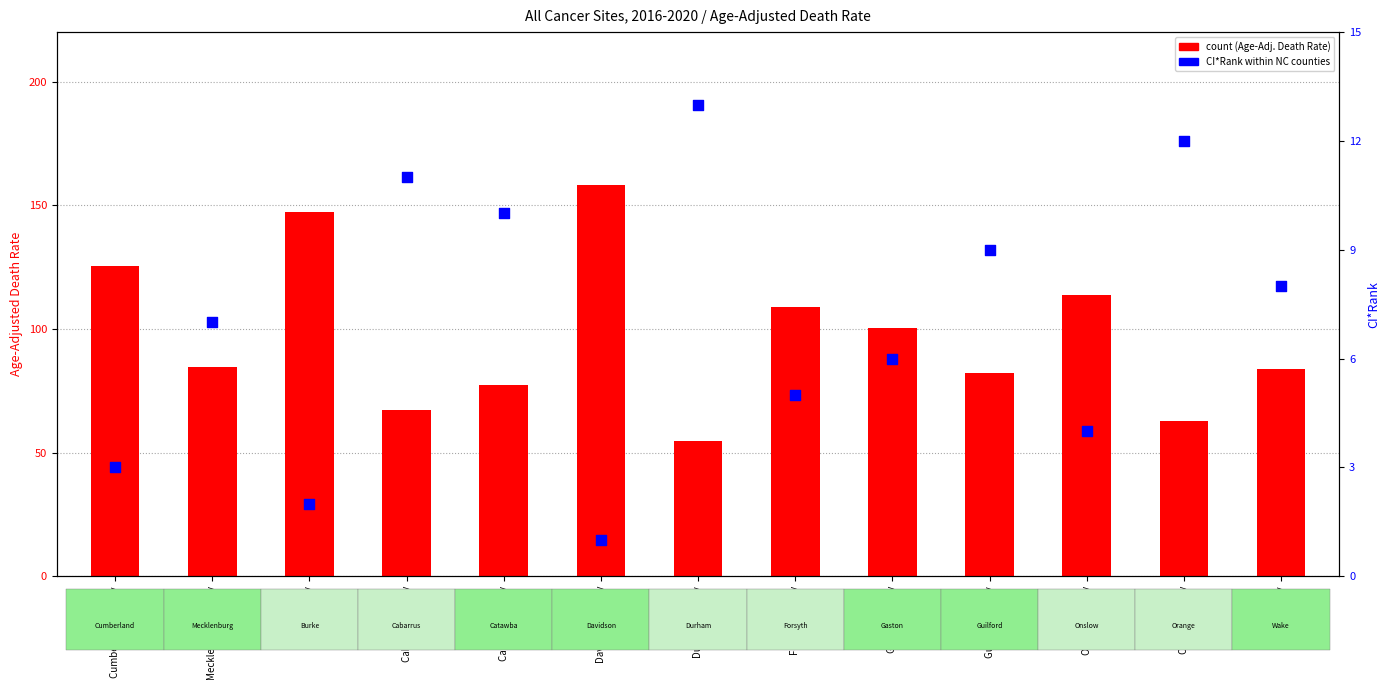

Is the value of count at Catawba County greater than the value of CI*Rank at Onslow County?

Yes